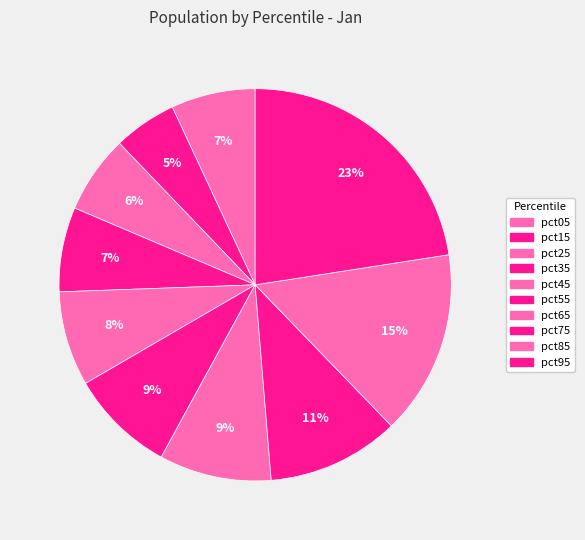

Between pct75 and pct55, which is larger?

pct75